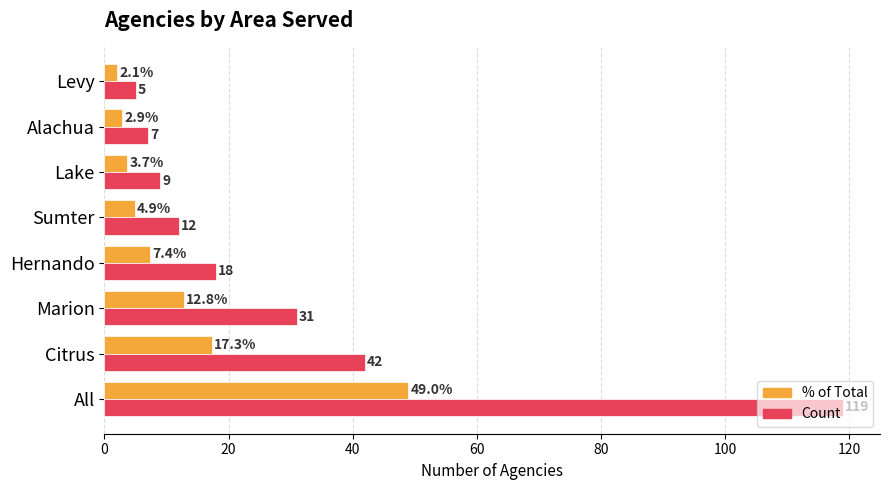

How many data points does each series have?

8